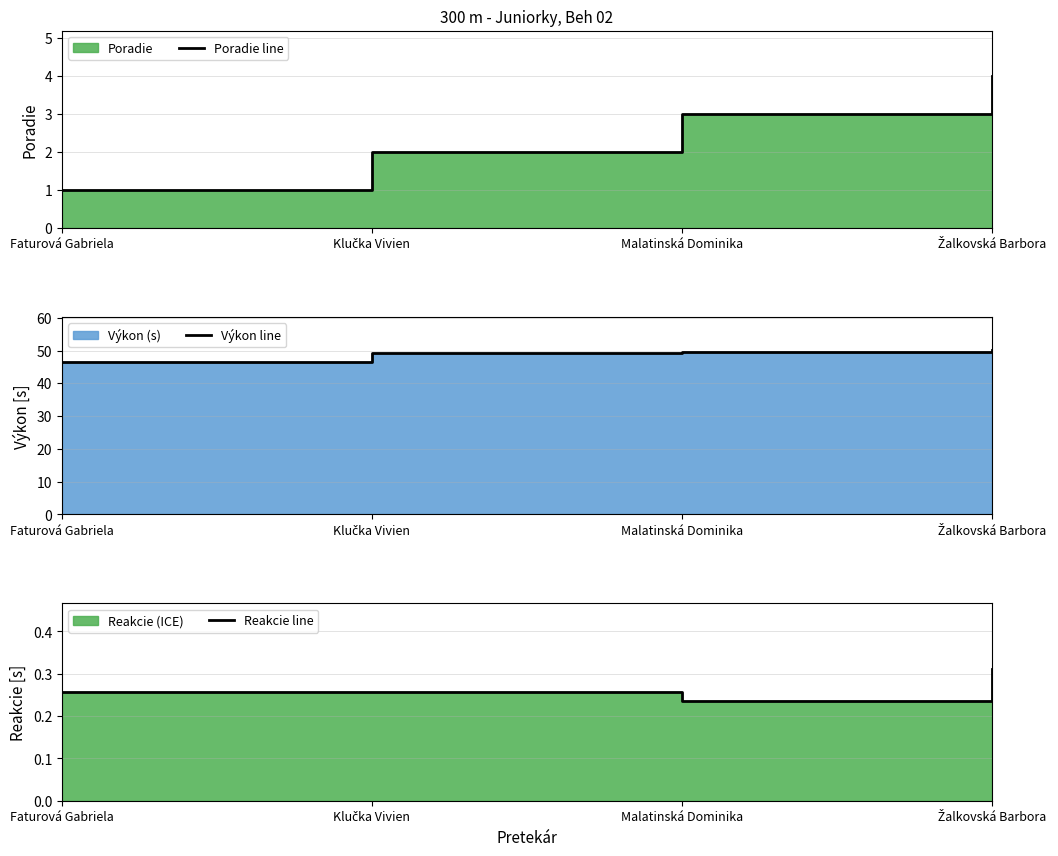

What is the sum of all Výkon line values?

195.3